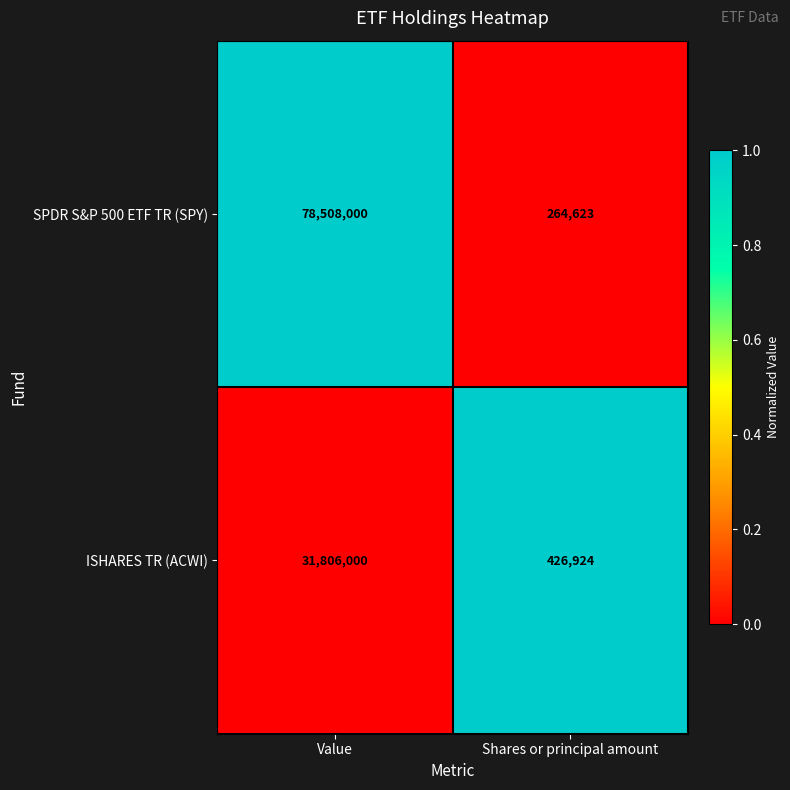

What is the sum of the ISHARES TR (ACWI) values at Value and Shares or principal amount?

32232924